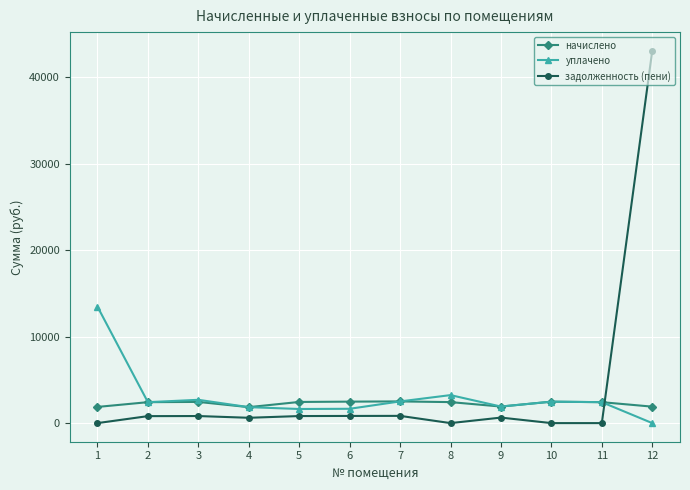

What is the sum of the уплачено values at 9 and 3?

4606.9